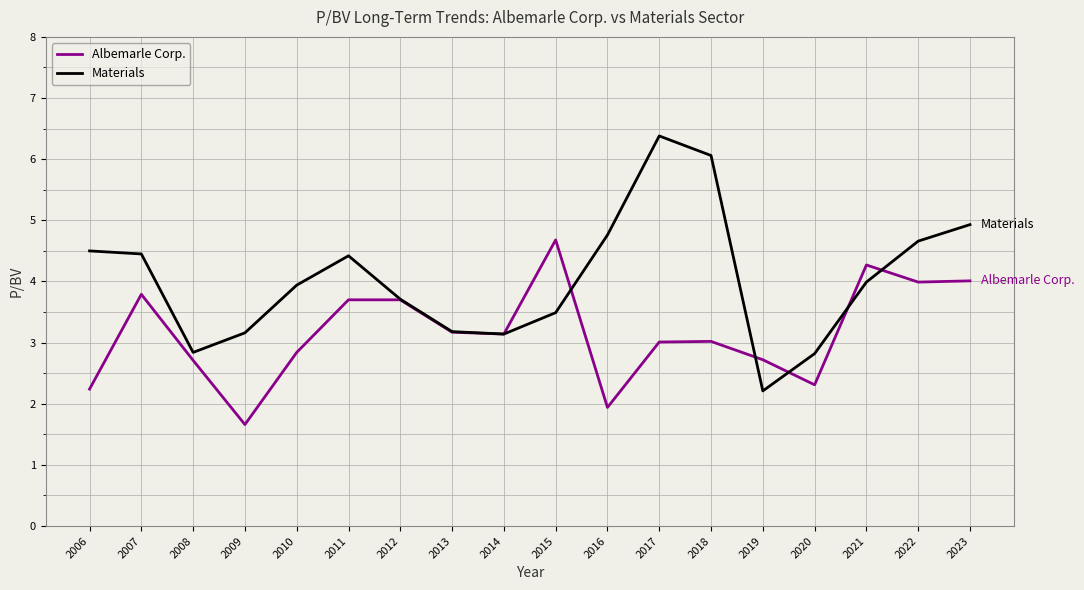

At which category is the sum across all series the highest?

2017